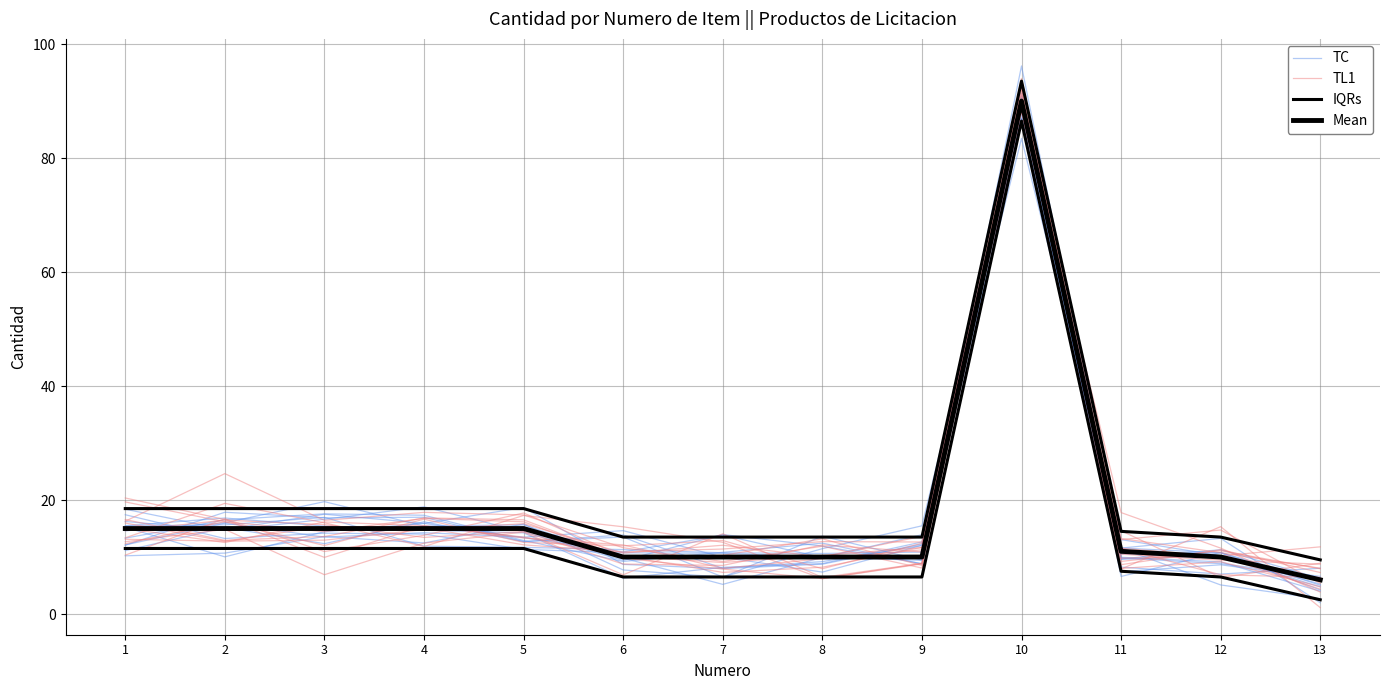

How many series are shown in this chart?

4